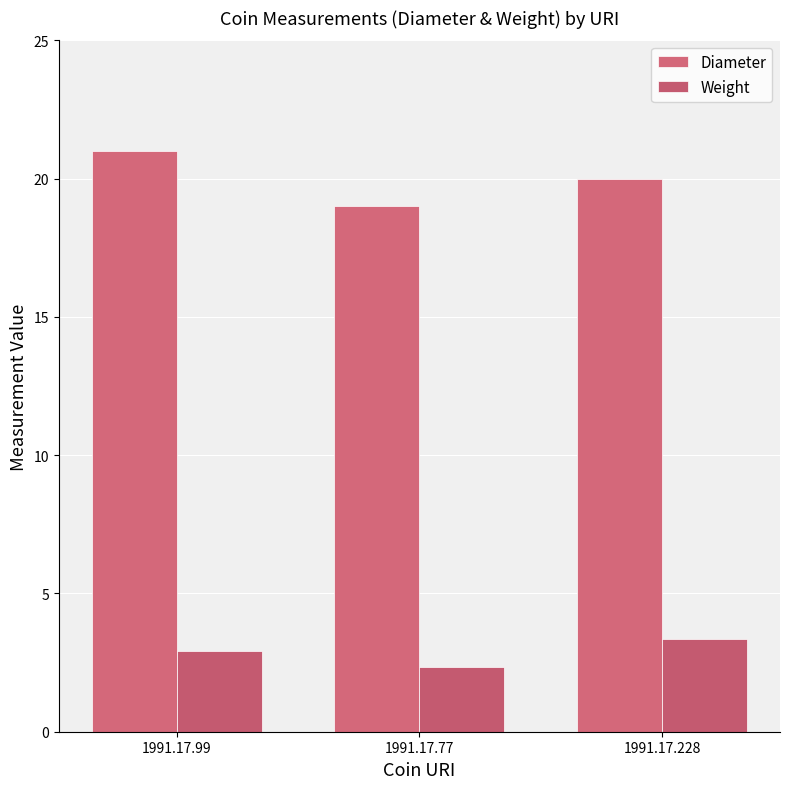

At 1991.17.77, list the series in order from smallest to largest.

Weight, Diameter